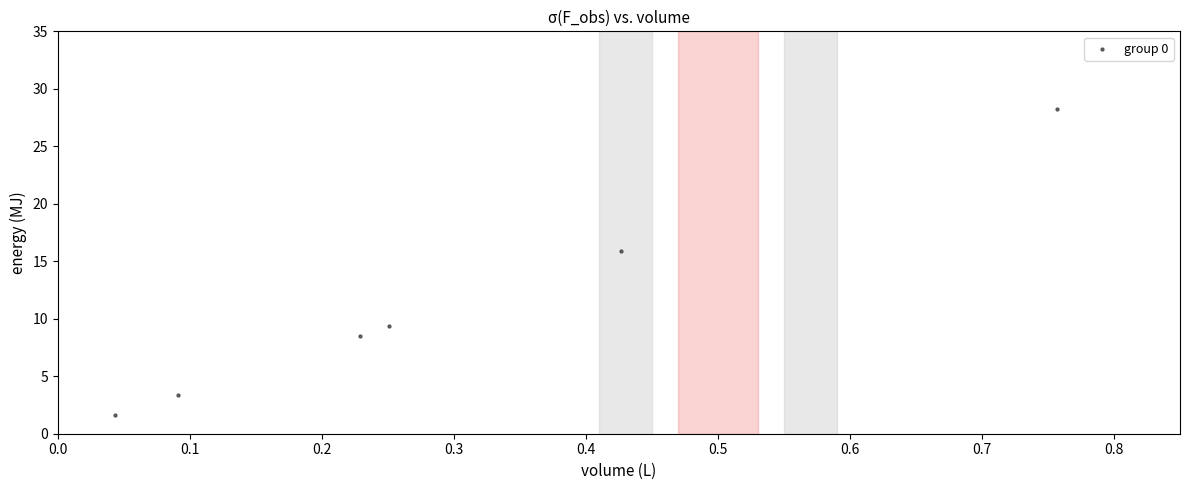

What is the range of Y values (max minus min)?

26.6